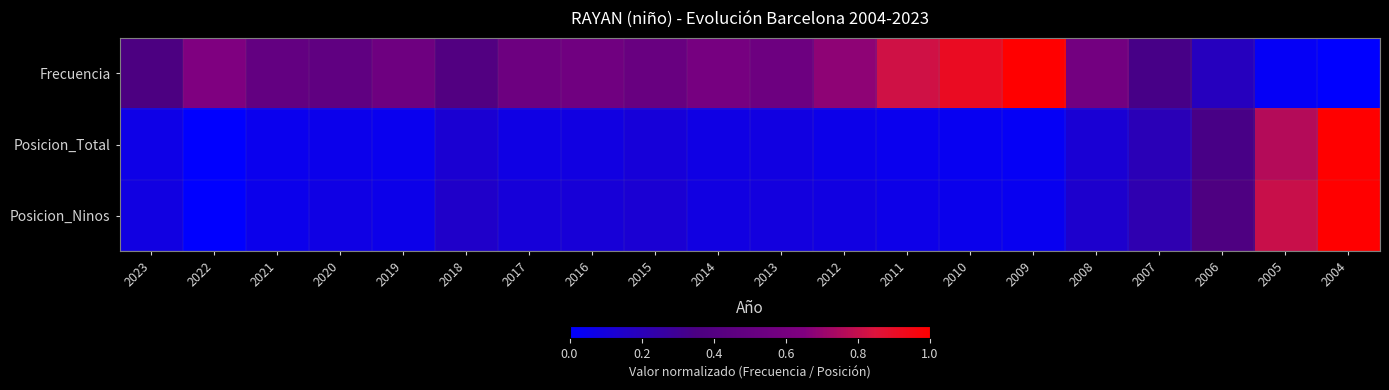

At which category is the sum across all series the highest?

2004